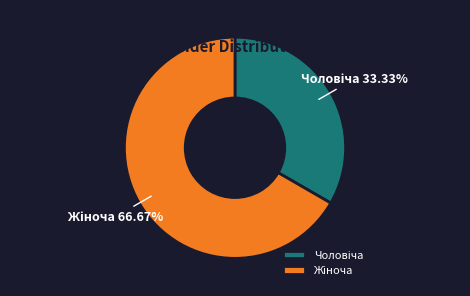

Is there a majority slice in this chart?

Yes